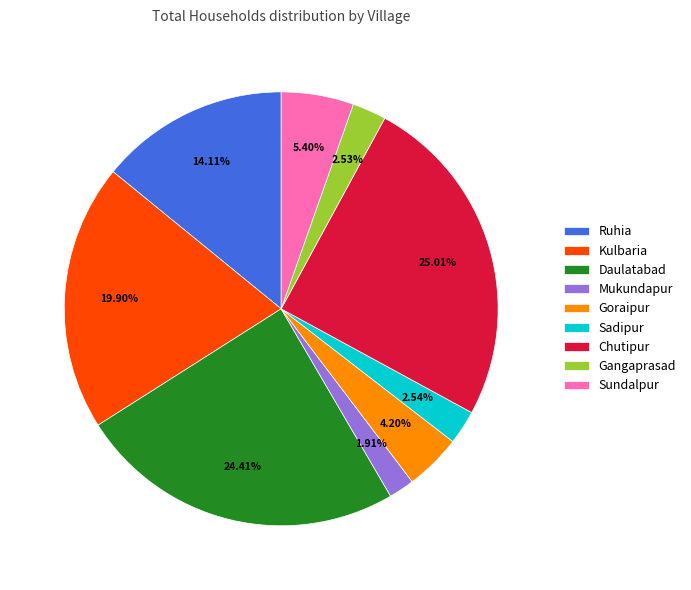

Is there any slice that represents more than half of the pie?

No